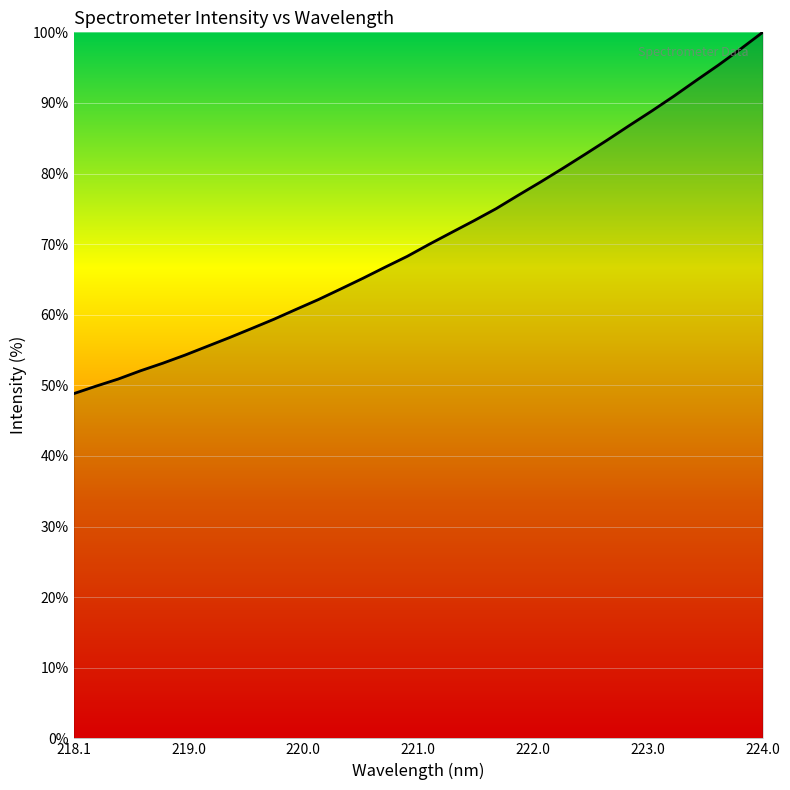

What is the difference between the maximum and second lowest values?

50.1